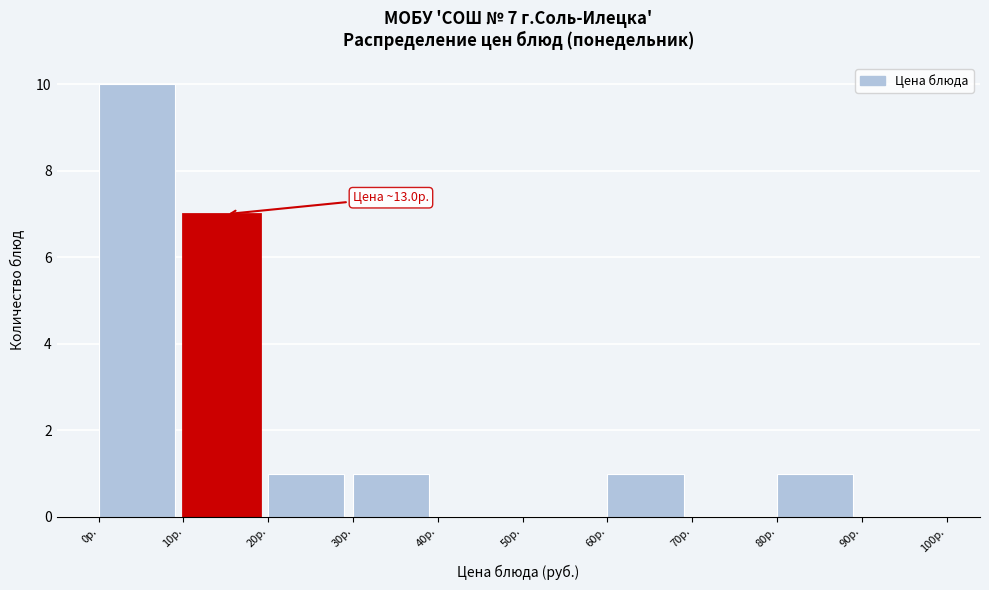

Over which range of the x-axis is the bar tallest?

0 to 10